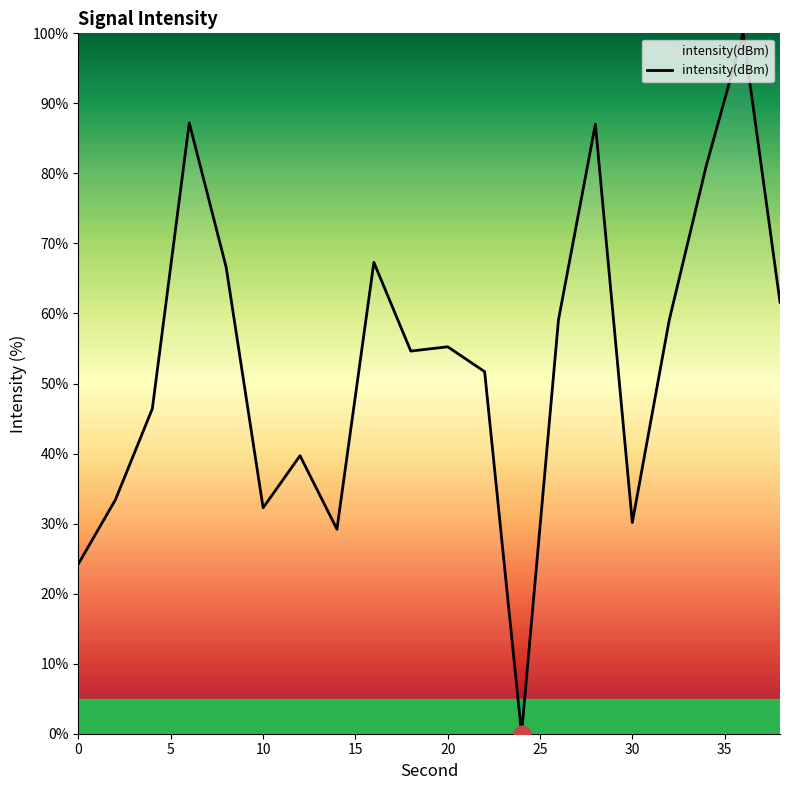

What is the greatest value displayed?

100.0